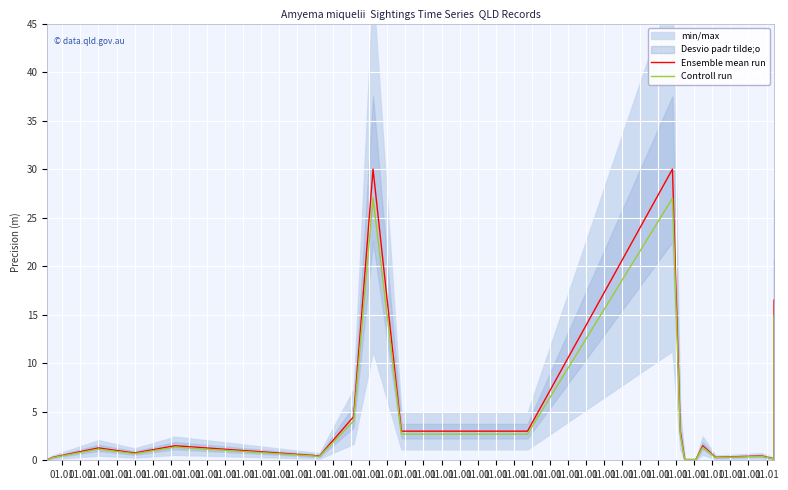

Between 01.01 and 01.01, which is larger?

01.01